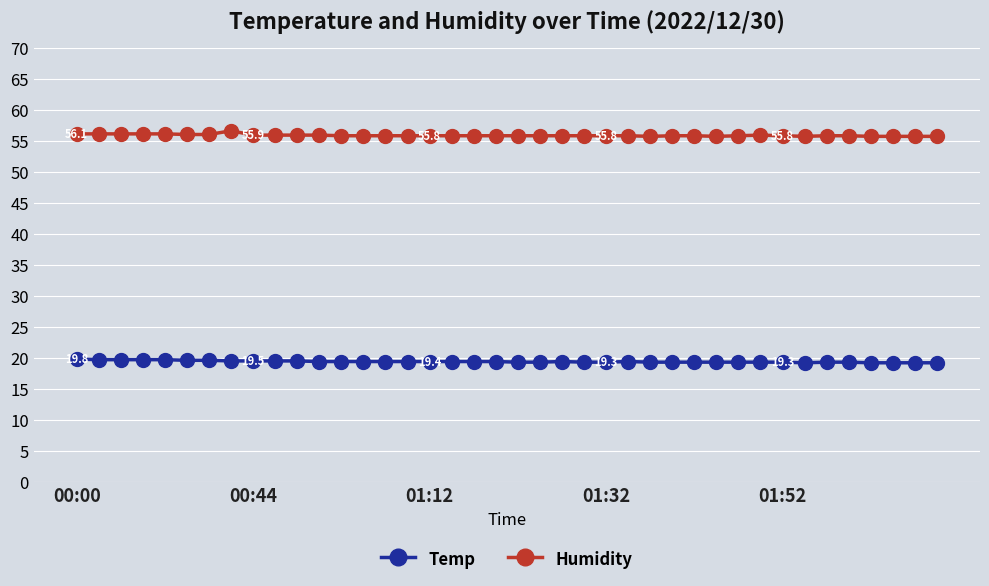

True or false: Humidity and Temp intersect in this chart.

False